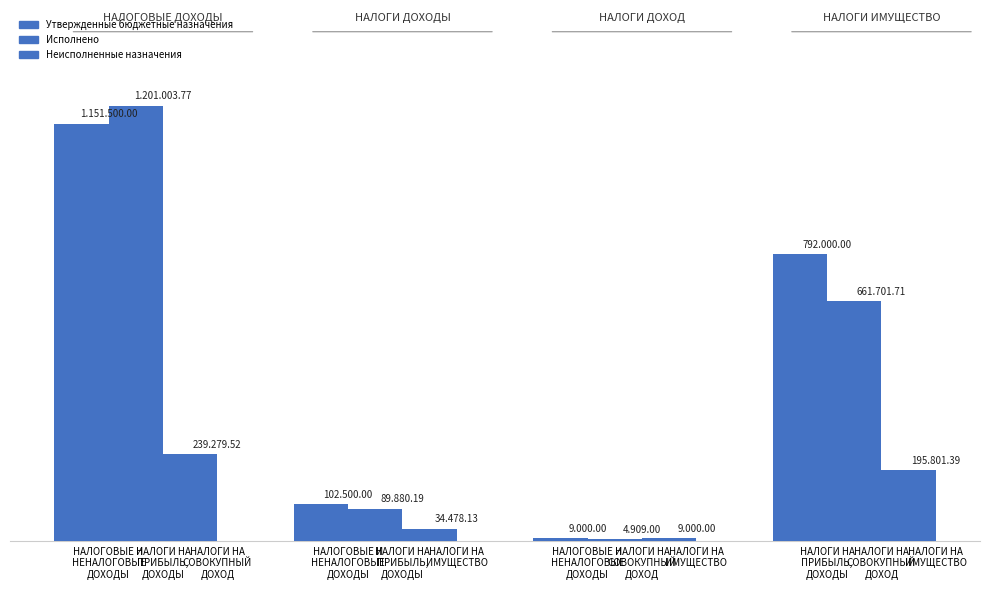

Are the bars horizontal?

No